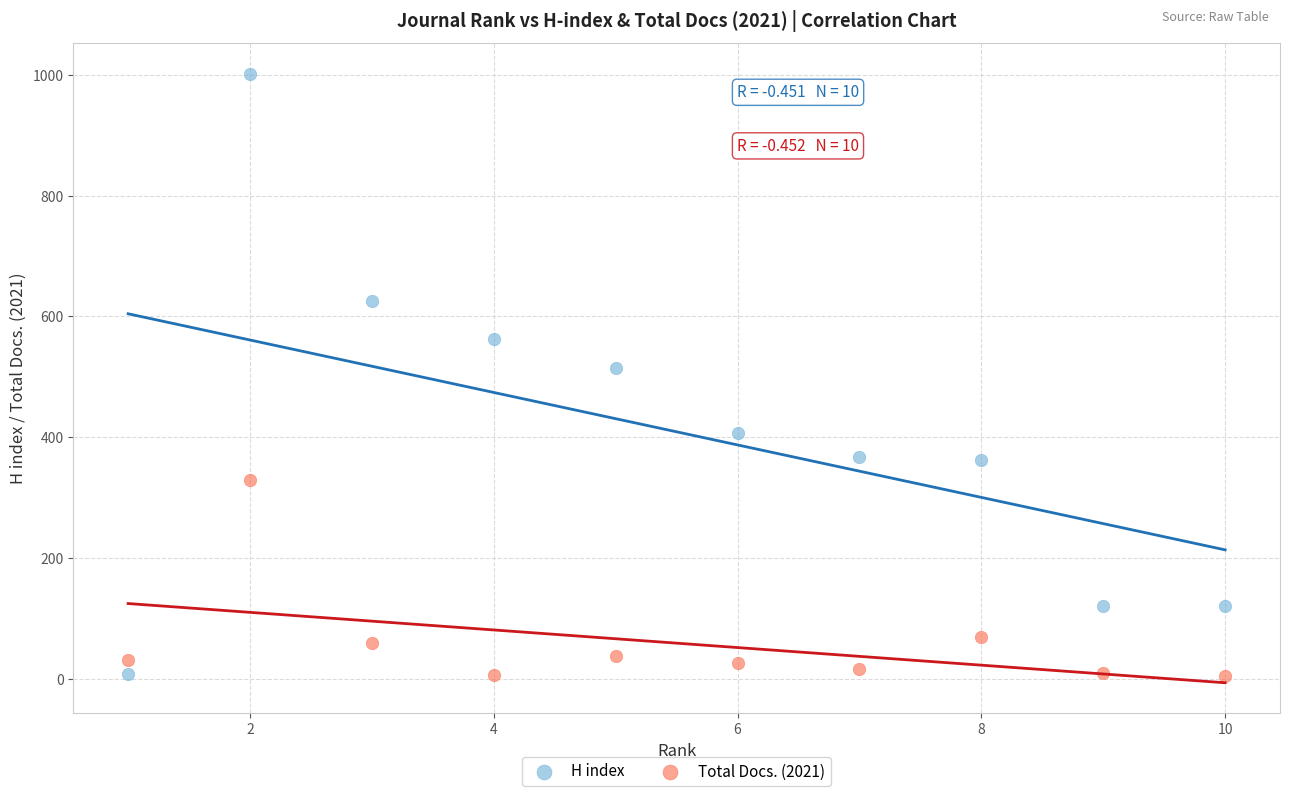

Across all data points, what is the range of X values (max minus min)?

9